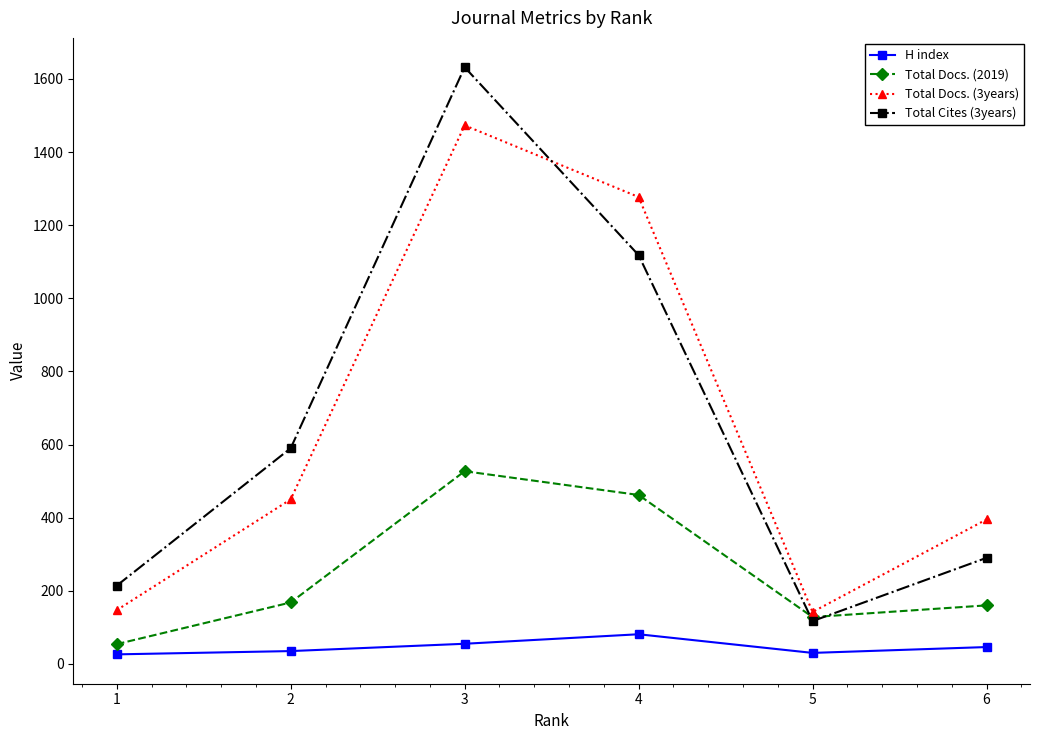

In Total Cites (3years), how many points are lower than both neighbors (excluding endpoints)?

1